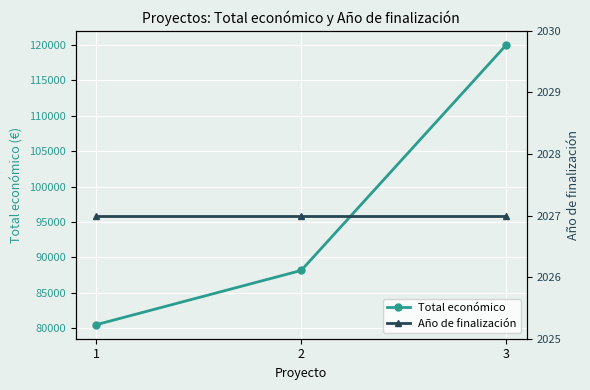

List the labels in order of Año de finalización value, smallest first.

1, 2, 3